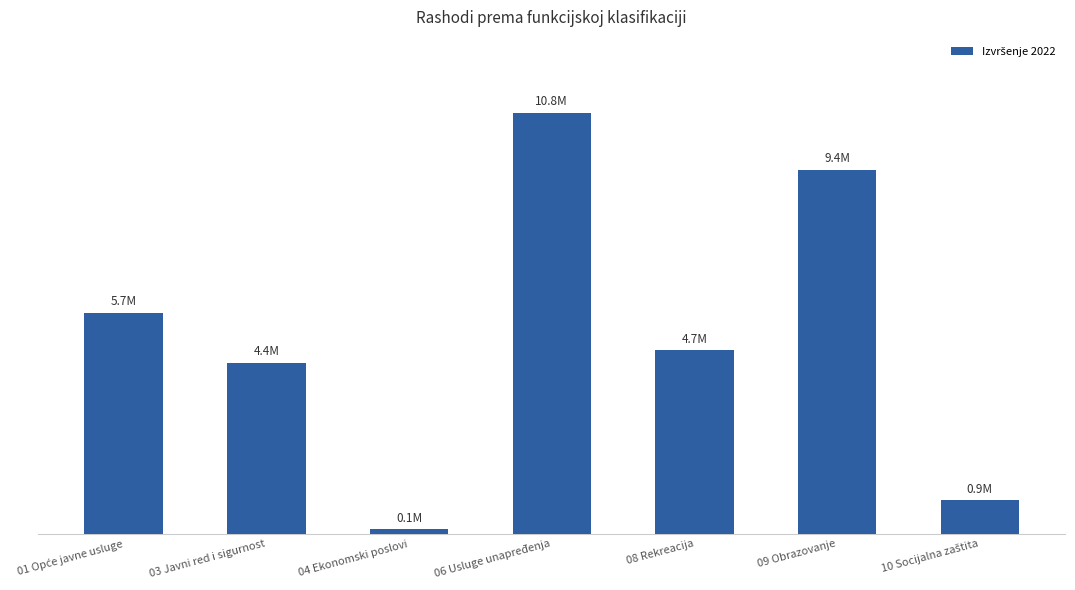

Are the bars horizontal?

No